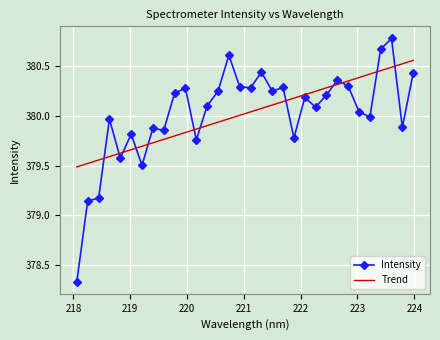

What is the difference between the maximum and minimum values in the Trend series?

1.1